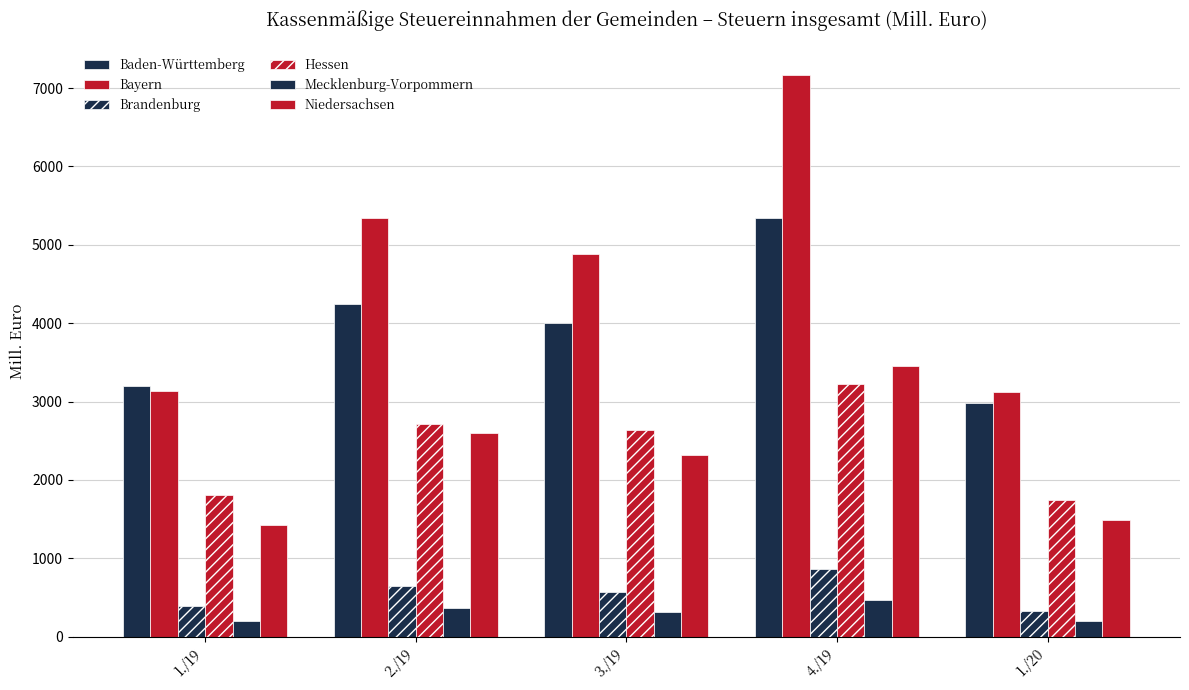

How many data points does each series have?

5